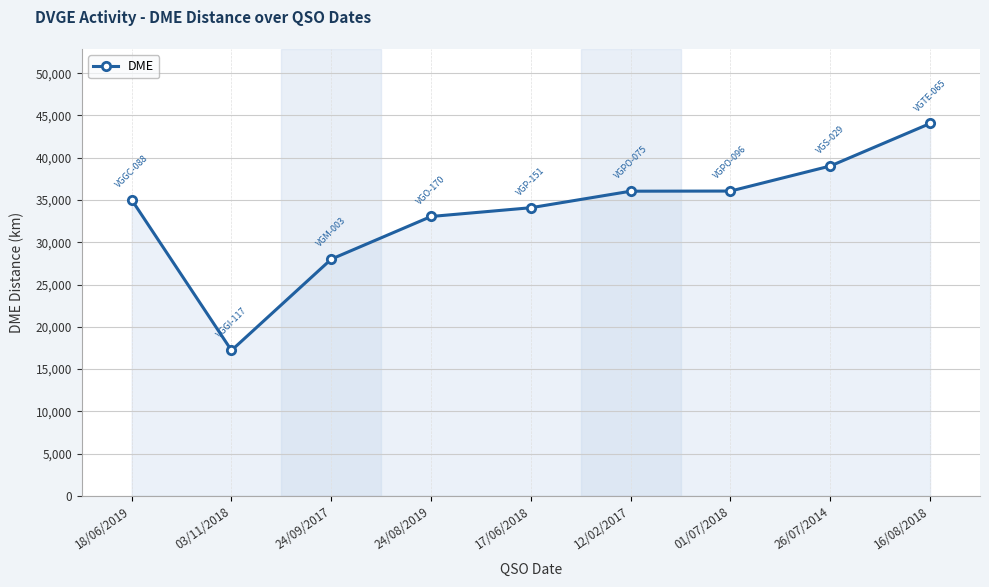

Where is the first local minimum?

03/11/2018